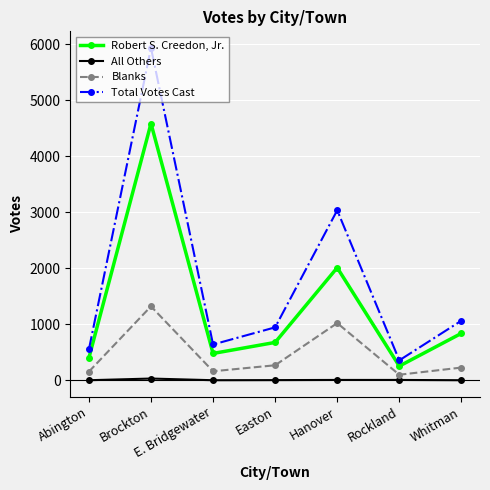

The value of All Others at Whitman is 0. True or false?

True